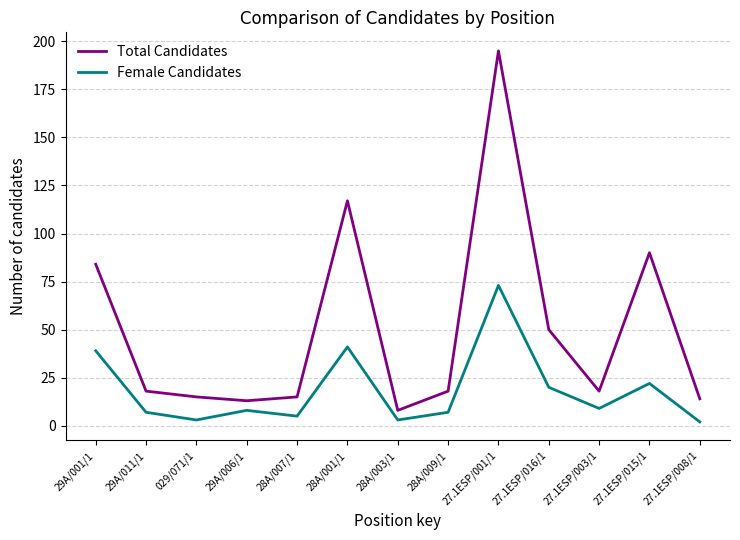

What is the total value across all series at 27.1ESP/015/1?

112